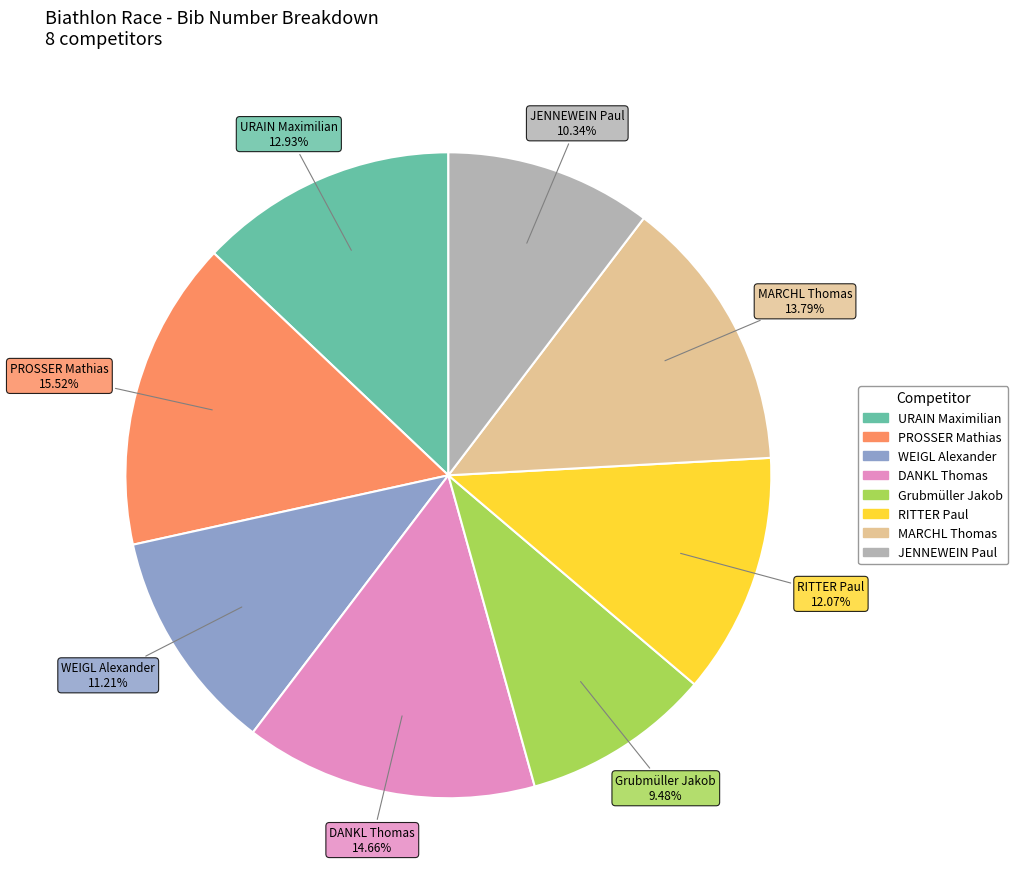

Rank the categories by value from lowest to highest.

Grubmüller Jakob, JENNEWEIN Paul, WEIGL Alexander, RITTER Paul, URAIN Maximilian, MARCHL Thomas, DANKL Thomas, PROSSER Mathias